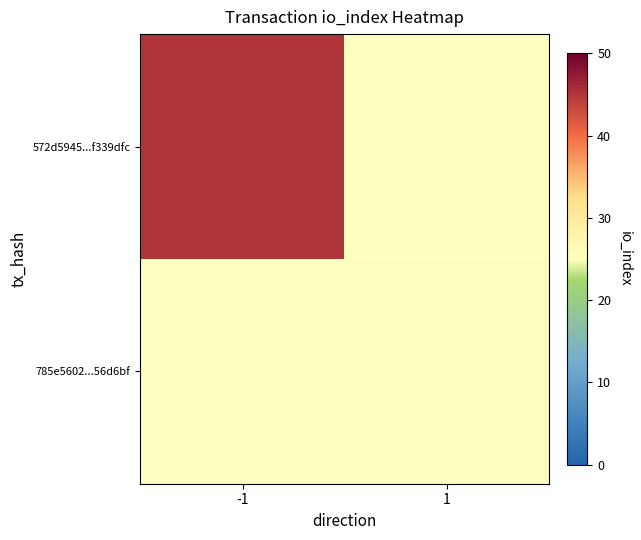

Rank the series by their average value, from highest to lowest.

572d5945...f339dfc, 785e5602...56d6bf